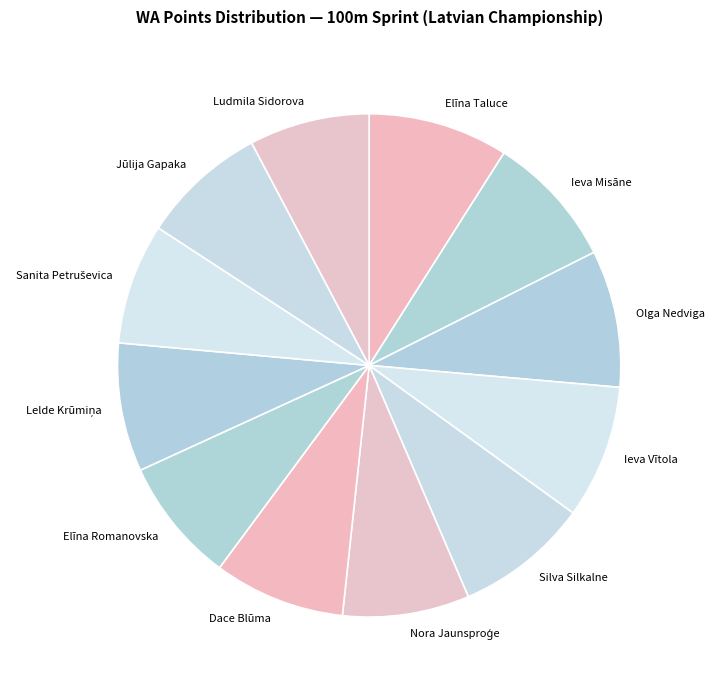

Is there a majority slice in this chart?

No